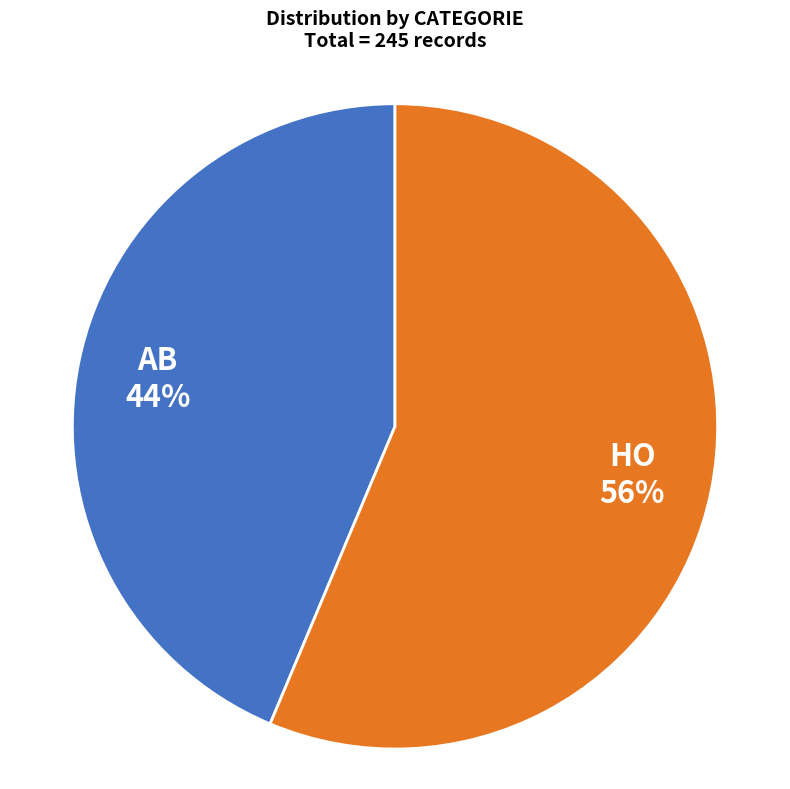

Is there a majority slice in this chart?

Yes